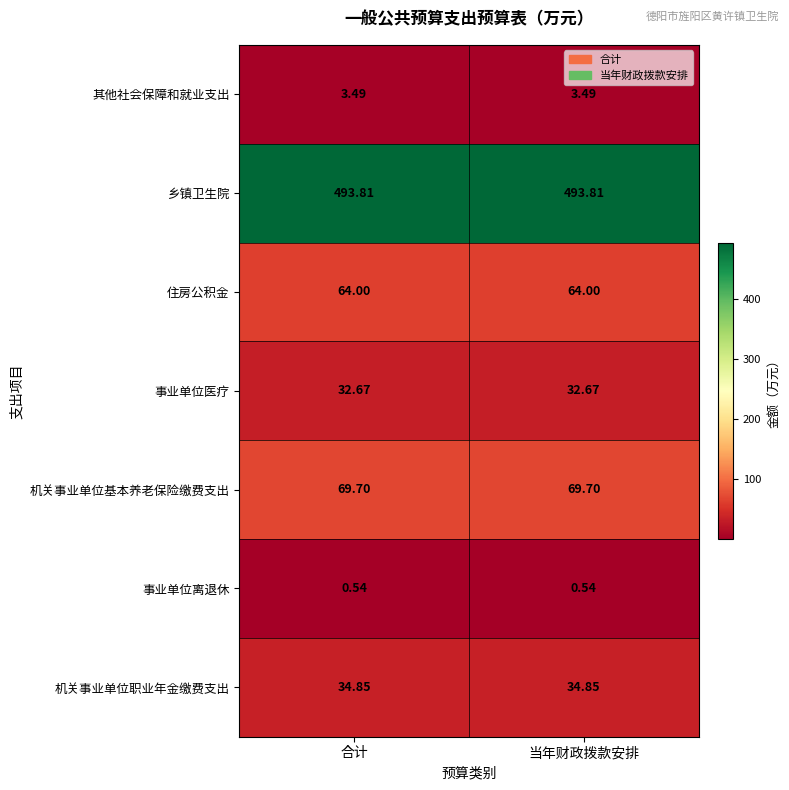

Which series has the largest total across all categories?

乡镇卫生院